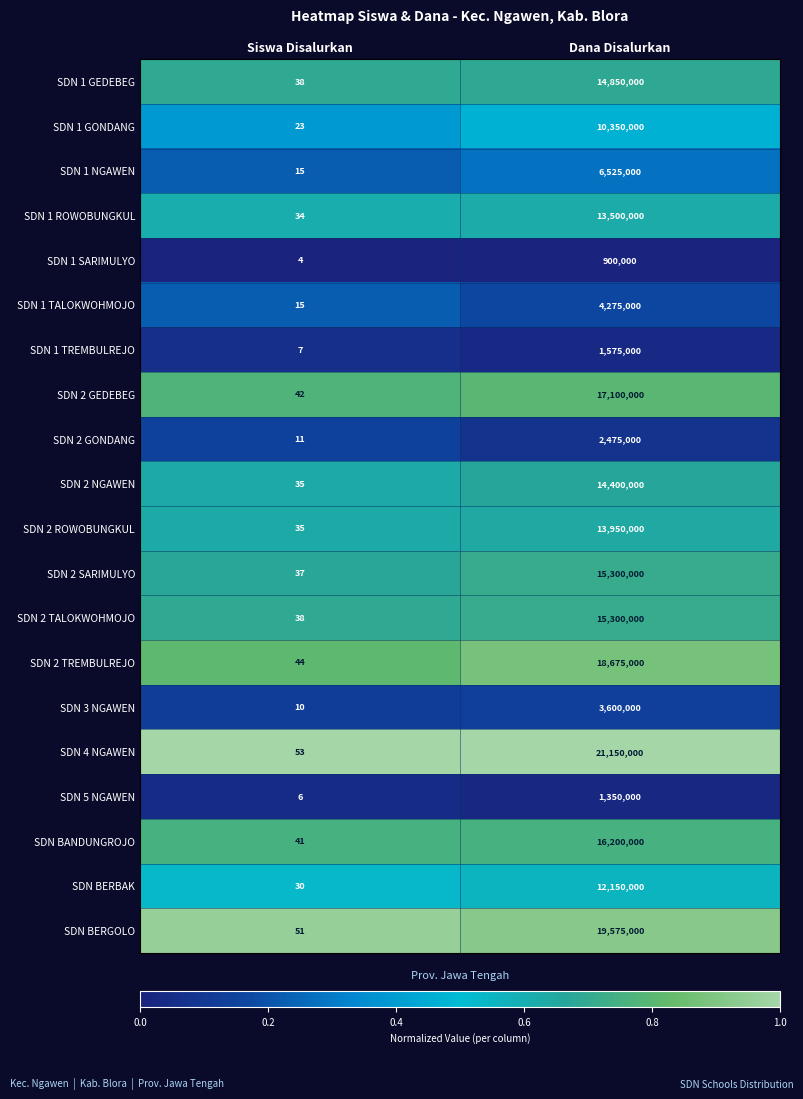

How many distinct data groups are displayed?

20